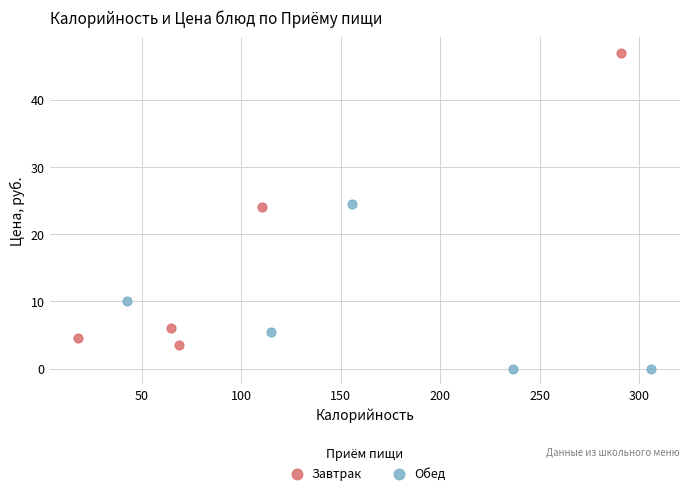

Which series reaches the maximum Y coordinate?

Завтрак